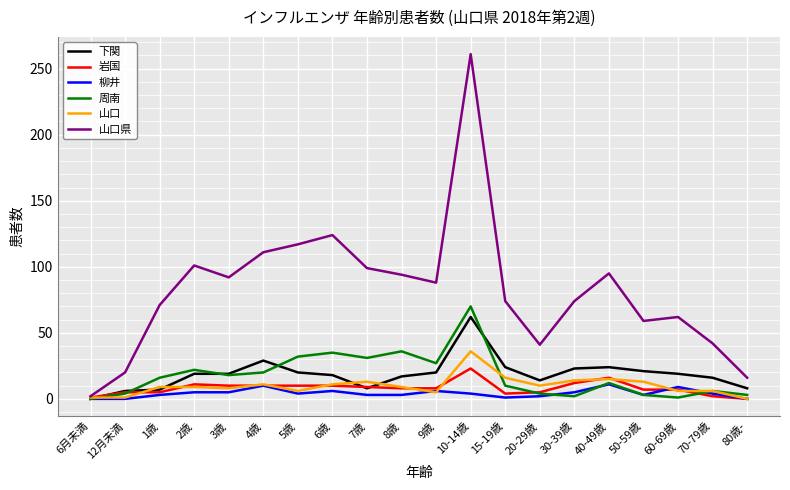

True or false: 周南 has more than 0 points higher than both neighbors.

True